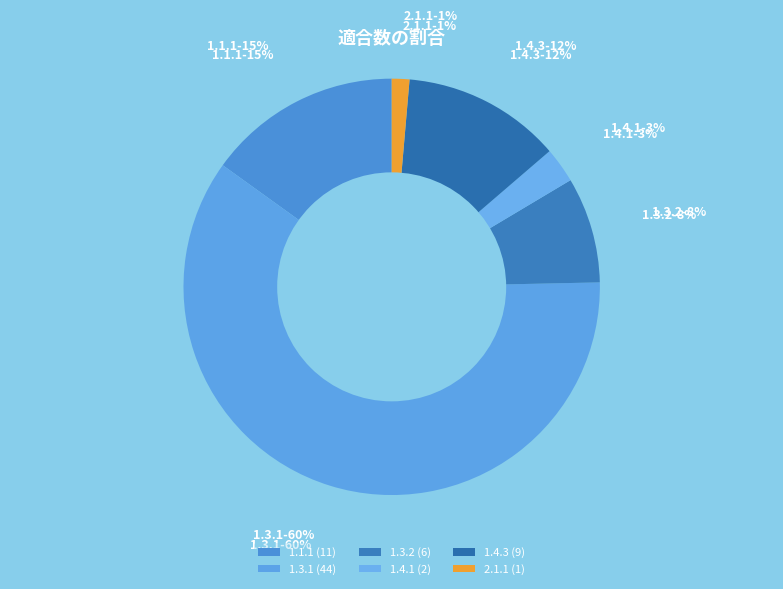

To the nearest percent, what is the average slice percentage?

17%